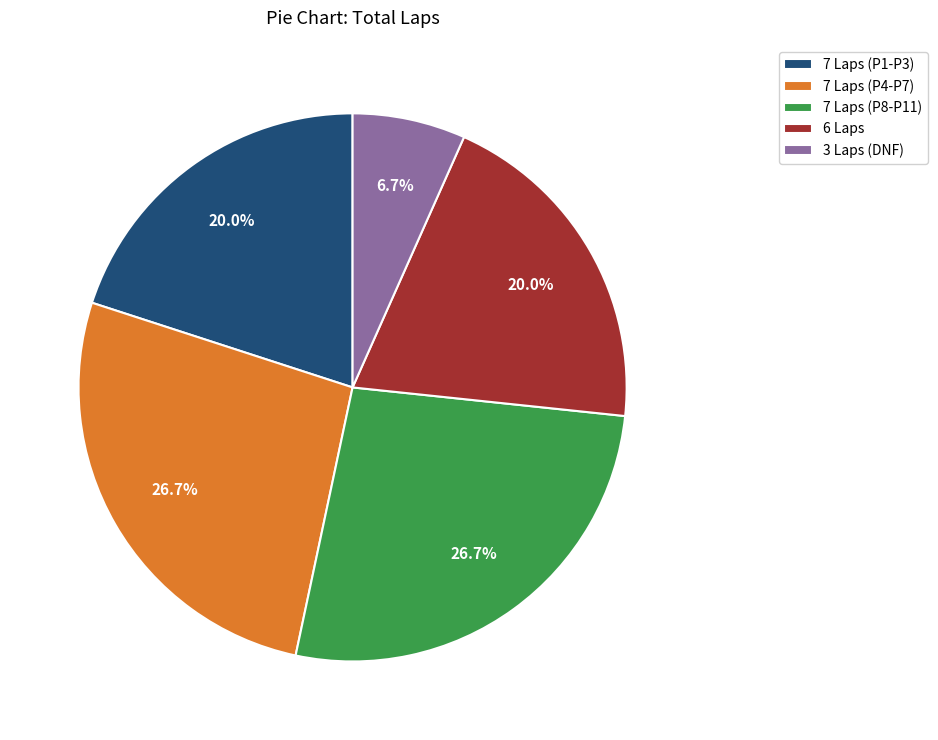

Count the number of slices in the pie.

5